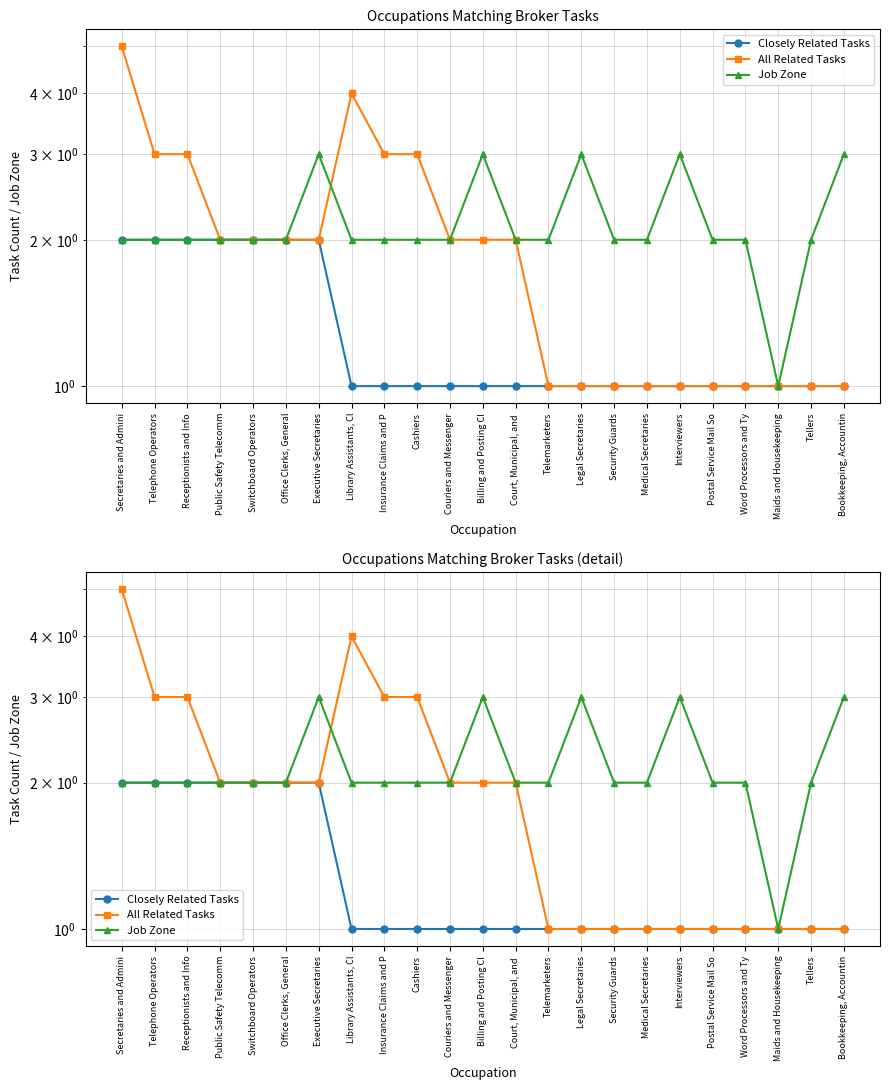

Reading left to right, list all the values displayed in this chart.

Closely Related Tasks: Secretaries and Admini=2	Telephone Operators=2	Receptionists and Info=2	Public Safety Telecomm=2	Switchboard Operators=2	Office Clerks, General=2	Executive Secretaries=2	Library Assistants, Cl=1	Insurance Claims and P=1	Cashiers=1	Couriers and Messenger=1	Billing and Posting Cl=1	Court, Municipal, and =1	Telemarketers=1	Legal Secretaries=1	Security Guards=1	Medical Secretaries=1	Interviewers=1	Postal Service Mail So=1	Word Processors and Ty=1	Maids and Housekeeping=1	Tellers=1	Bookkeeping, Accountin=1
All Related Tasks: Secretaries and Admini=5	Telephone Operators=3	Receptionists and Info=3	Public Safety Telecomm=2	Switchboard Operators=2	Office Clerks, General=2	Executive Secretaries=2	Library Assistants, Cl=4	Insurance Claims and P=3	Cashiers=3	Couriers and Messenger=2	Billing and Posting Cl=2	Court, Municipal, and =2	Telemarketers=1	Legal Secretaries=1	Security Guards=1	Medical Secretaries=1	Interviewers=1	Postal Service Mail So=1	Word Processors and Ty=1	Maids and Housekeeping=1	Tellers=1	Bookkeeping, Accountin=1
Job Zone: Secretaries and Admini=2	Telephone Operators=2	Receptionists and Info=2	Public Safety Telecomm=2	Switchboard Operators=2	Office Clerks, General=2	Executive Secretaries=3	Library Assistants, Cl=2	Insurance Claims and P=2	Cashiers=2	Couriers and Messenger=2	Billing and Posting Cl=3	Court, Municipal, and =2	Telemarketers=2	Legal Secretaries=3	Security Guards=2	Medical Secretaries=2	Interviewers=3	Postal Service Mail So=2	Word Processors and Ty=2	Maids and Housekeeping=1	Tellers=2	Bookkeeping, Accountin=3